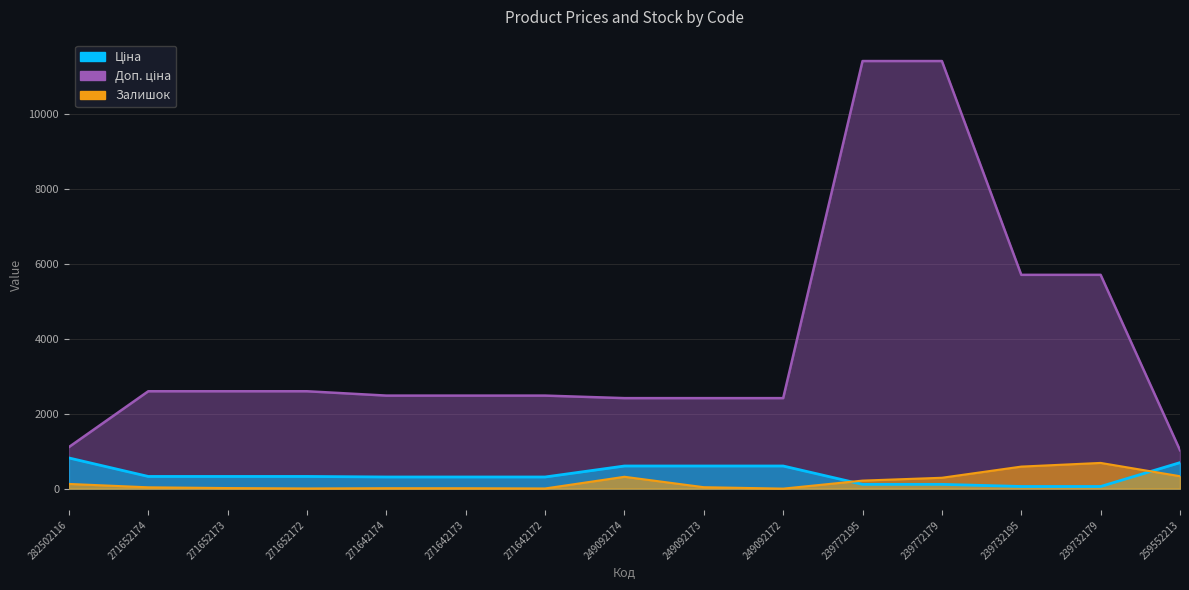

Is the value of Залишок at 249092173 greater than the value of Доп. ціна at 271642173?

No